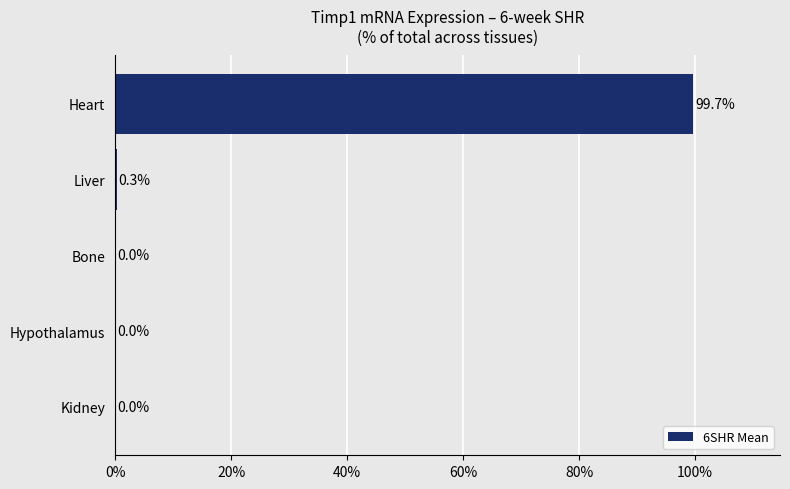

What is the sum of all values?

100.0